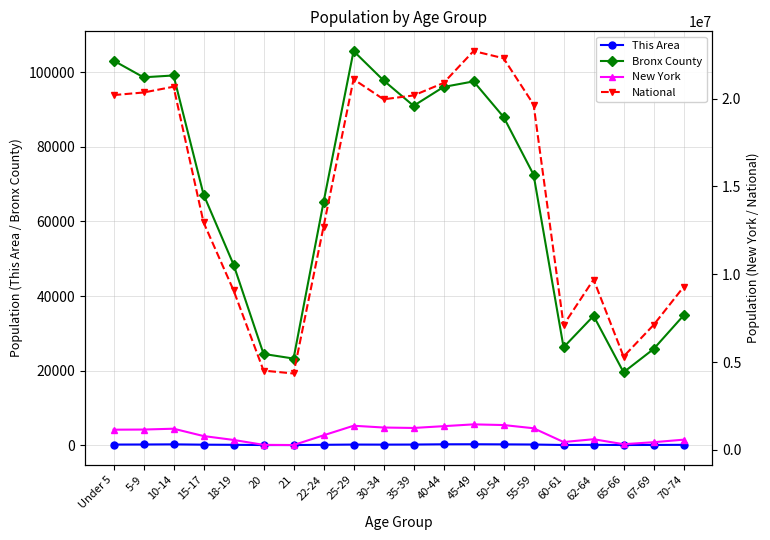

What is the minimum value shown in the chart?

37